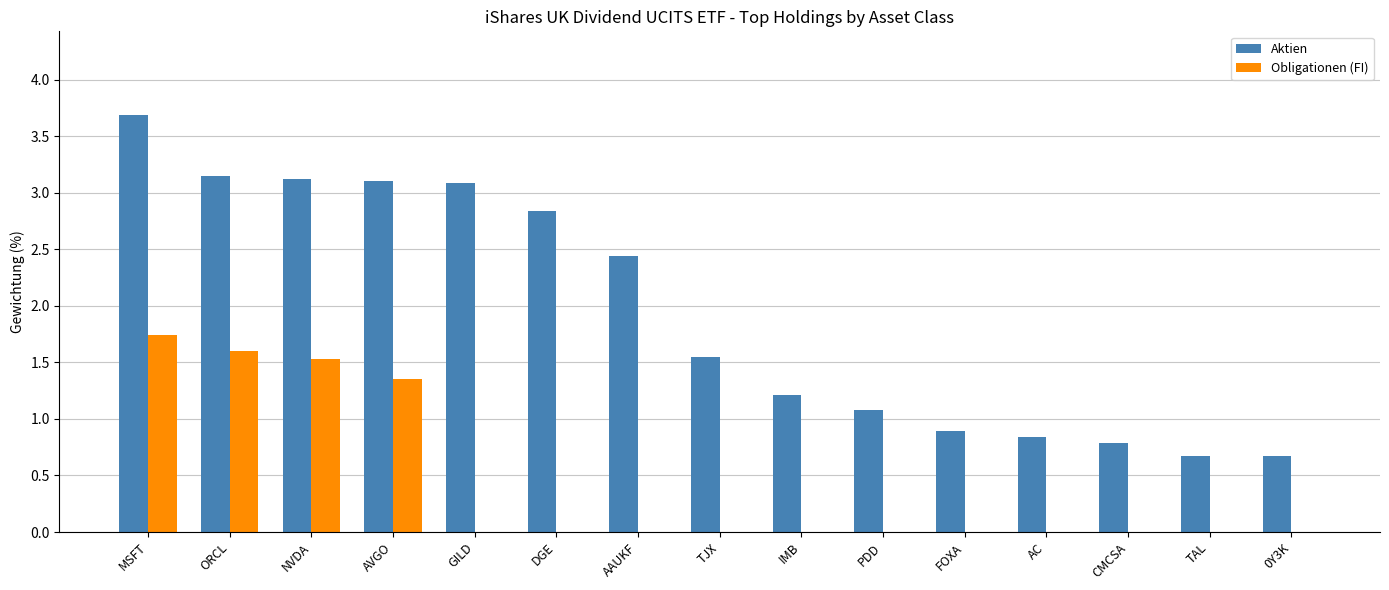

Is it true that Obligationen (FI) equals -1.0 at DGE?

False